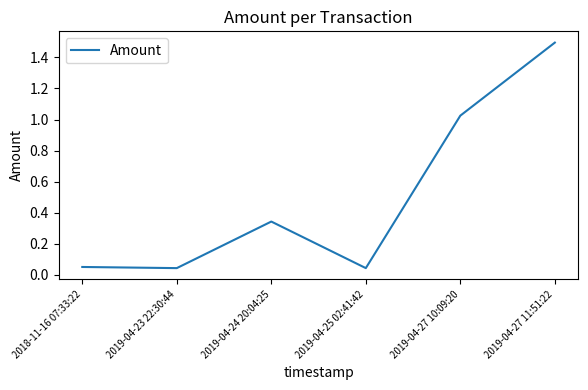

At which category does the data reach its first local peak?

2019-04-24 20:04:25